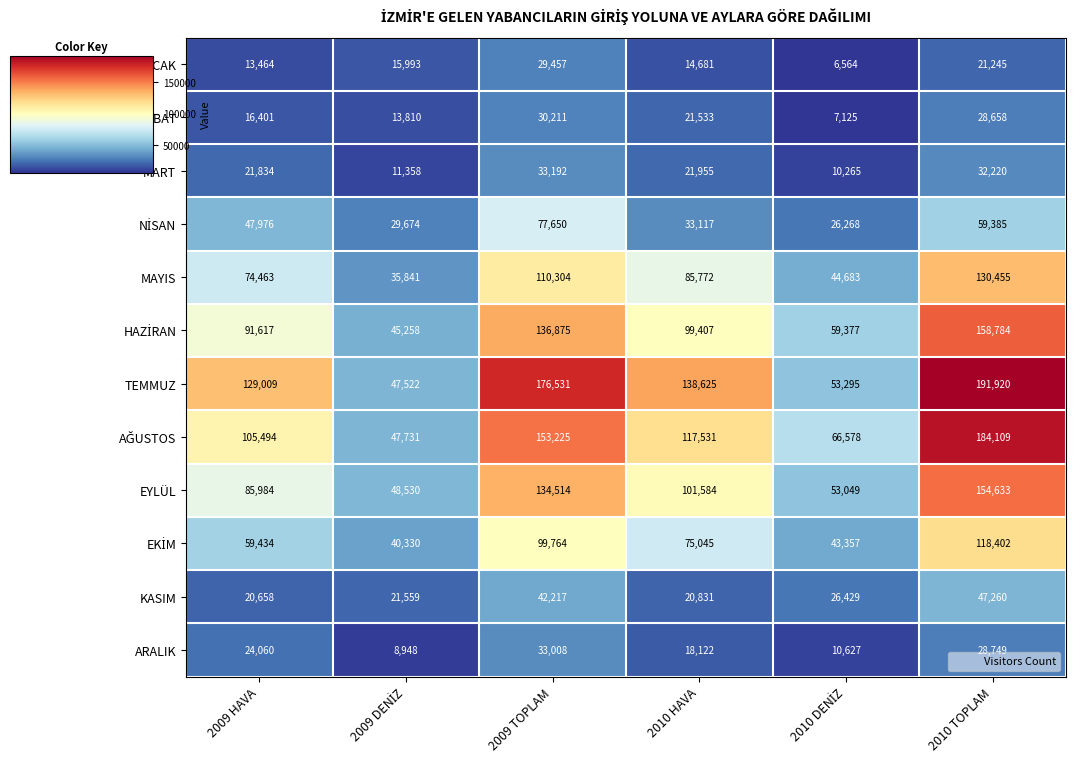

How many categories are shown in the chart?

6